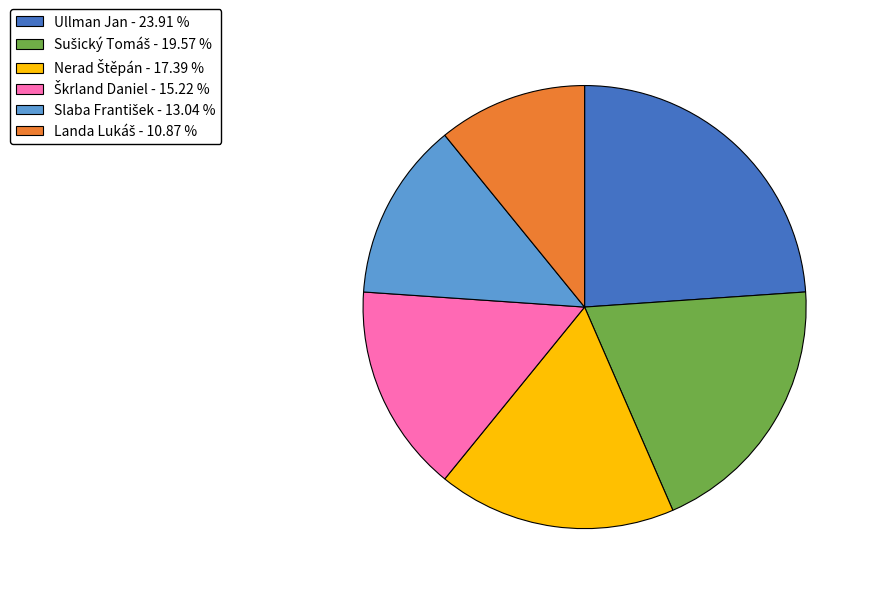

Is there any slice that represents more than half of the pie?

No